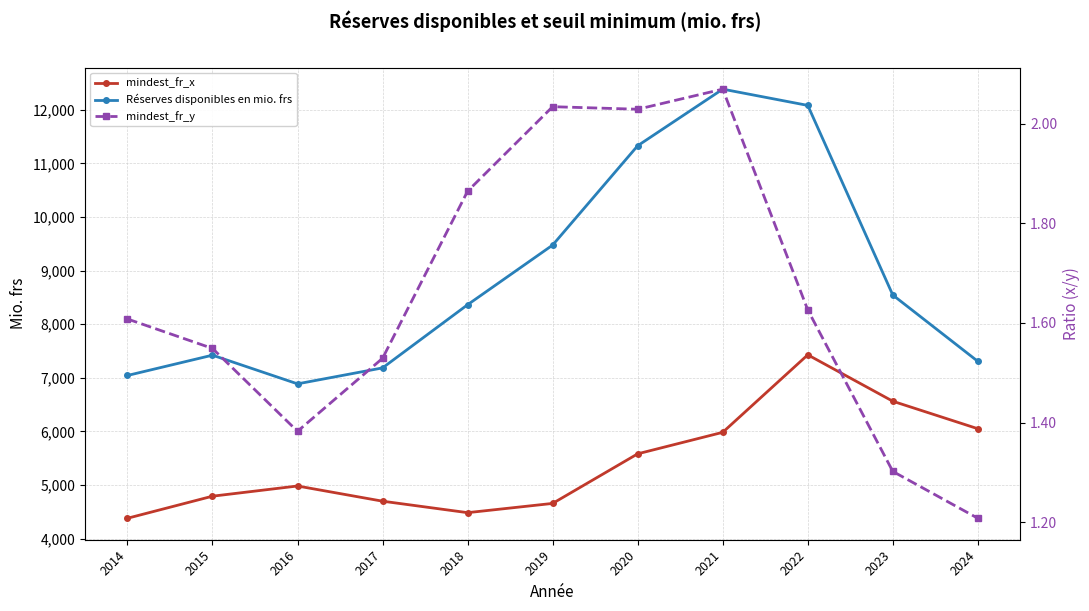

At 2022, list the series in order from largest to smallest.

Réserves disponibles en mio. frs, mindest_fr_x, mindest_fr_y